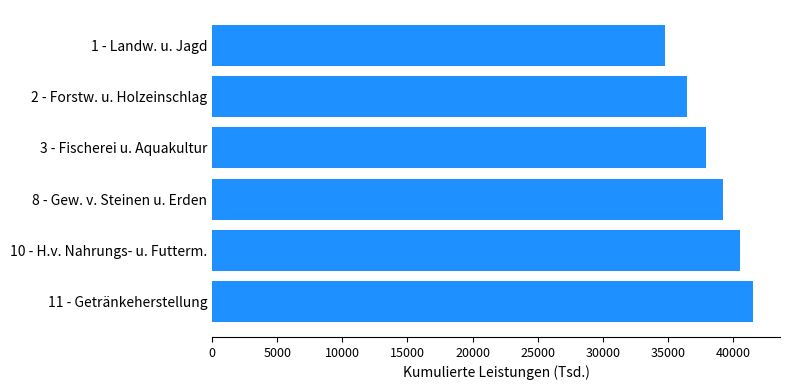

Reading top to bottom, extract all data points from this chart.

34777.2	36455.7	37887.9	39255.0	40543.7	41523.5